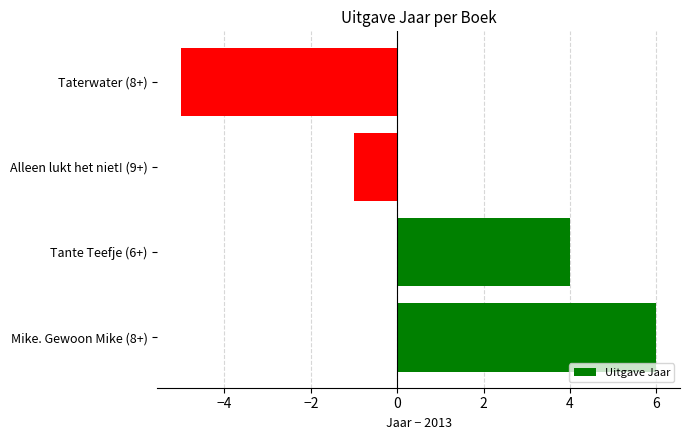

How many values are below 4?

2